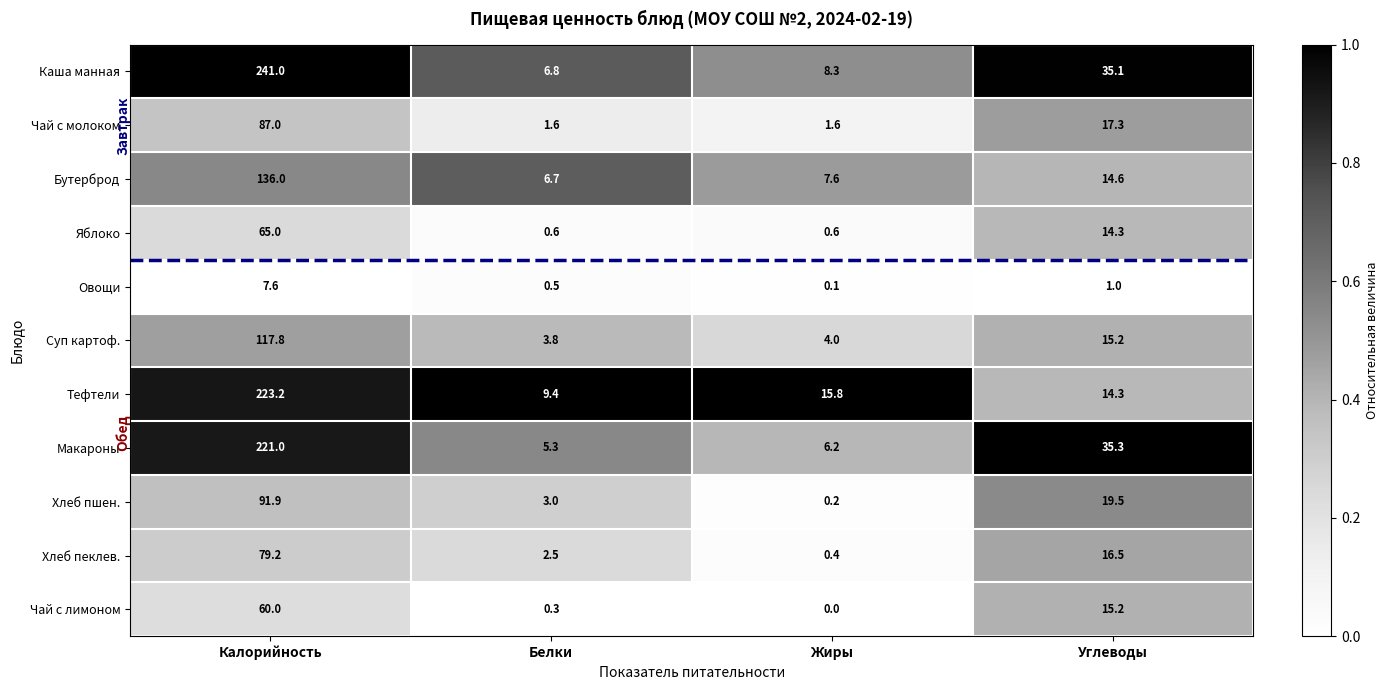

Is it true that Чай с молоком equals 28.2 at Калорийность?

False